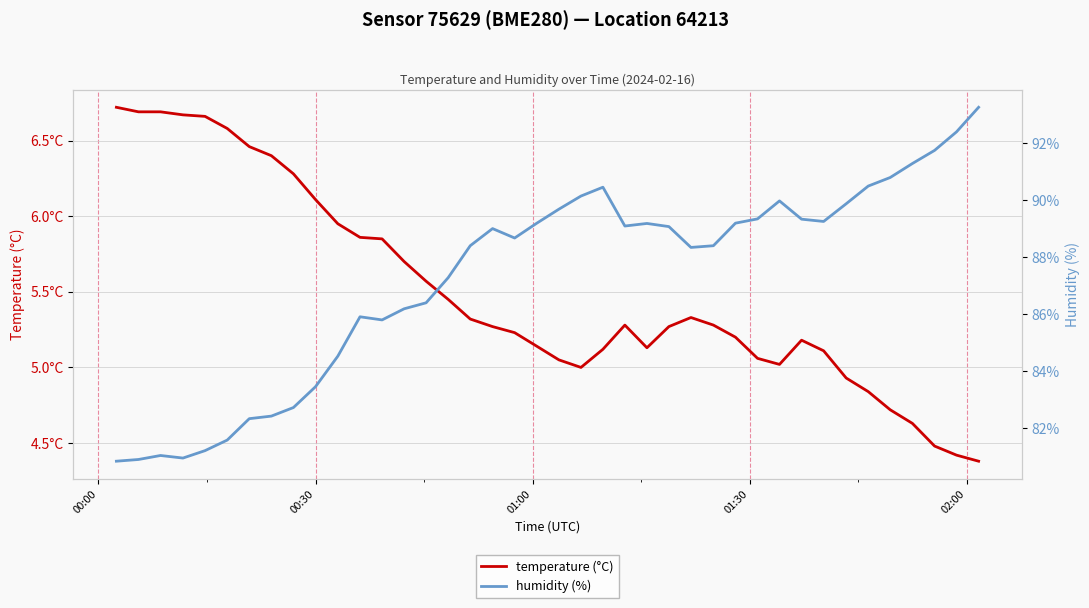

What are all the series names shown in the legend?

temperature (°C), humidity (%)